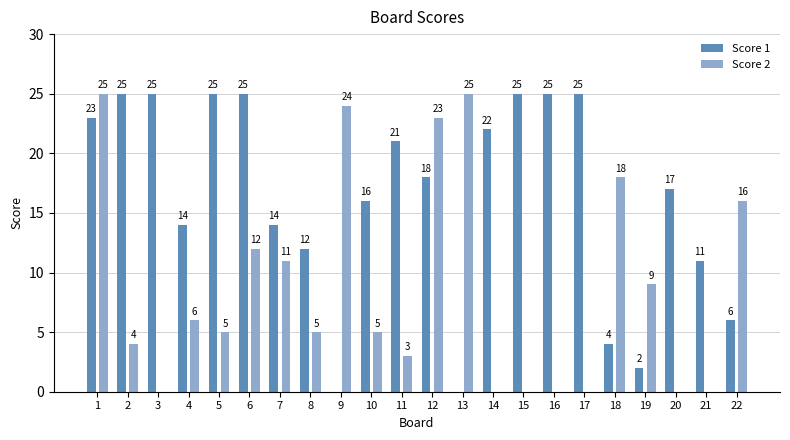

Between 7 and 10, which series saw the biggest shift?

Score 2